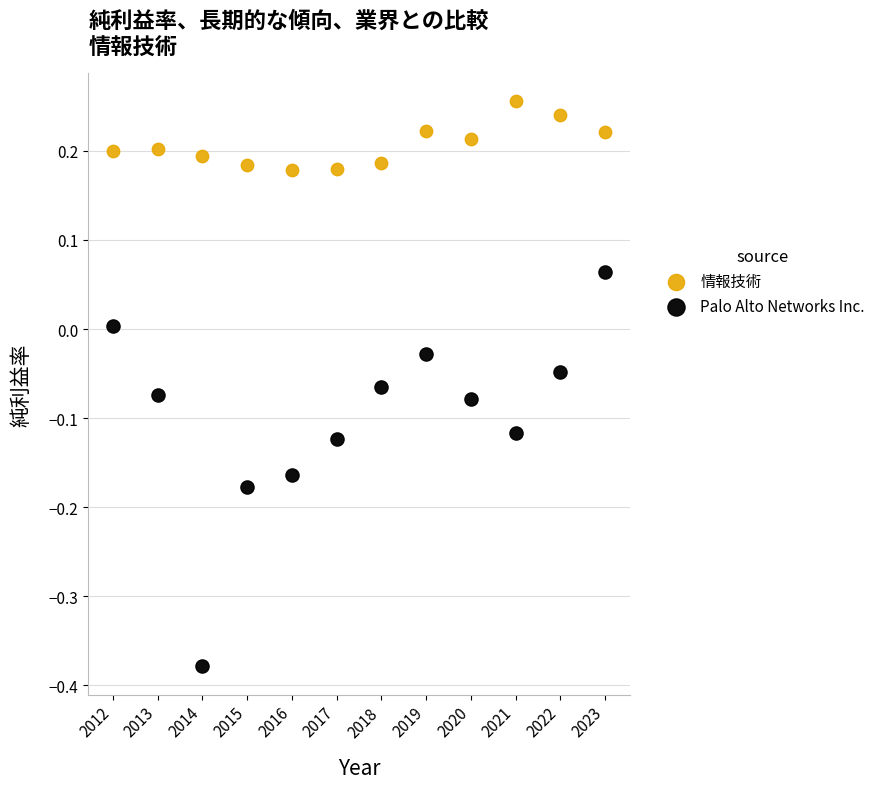

Which series has the widest spread of Y values?

Palo Alto Networks Inc.